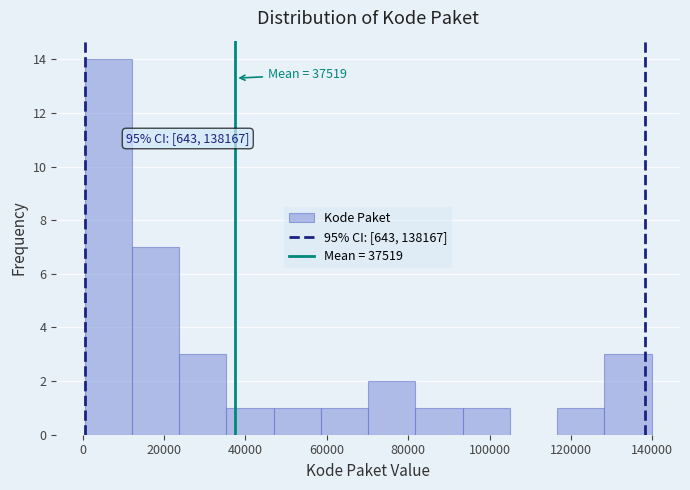

Which range on the x-axis has the tallest bar?

0 to 12000